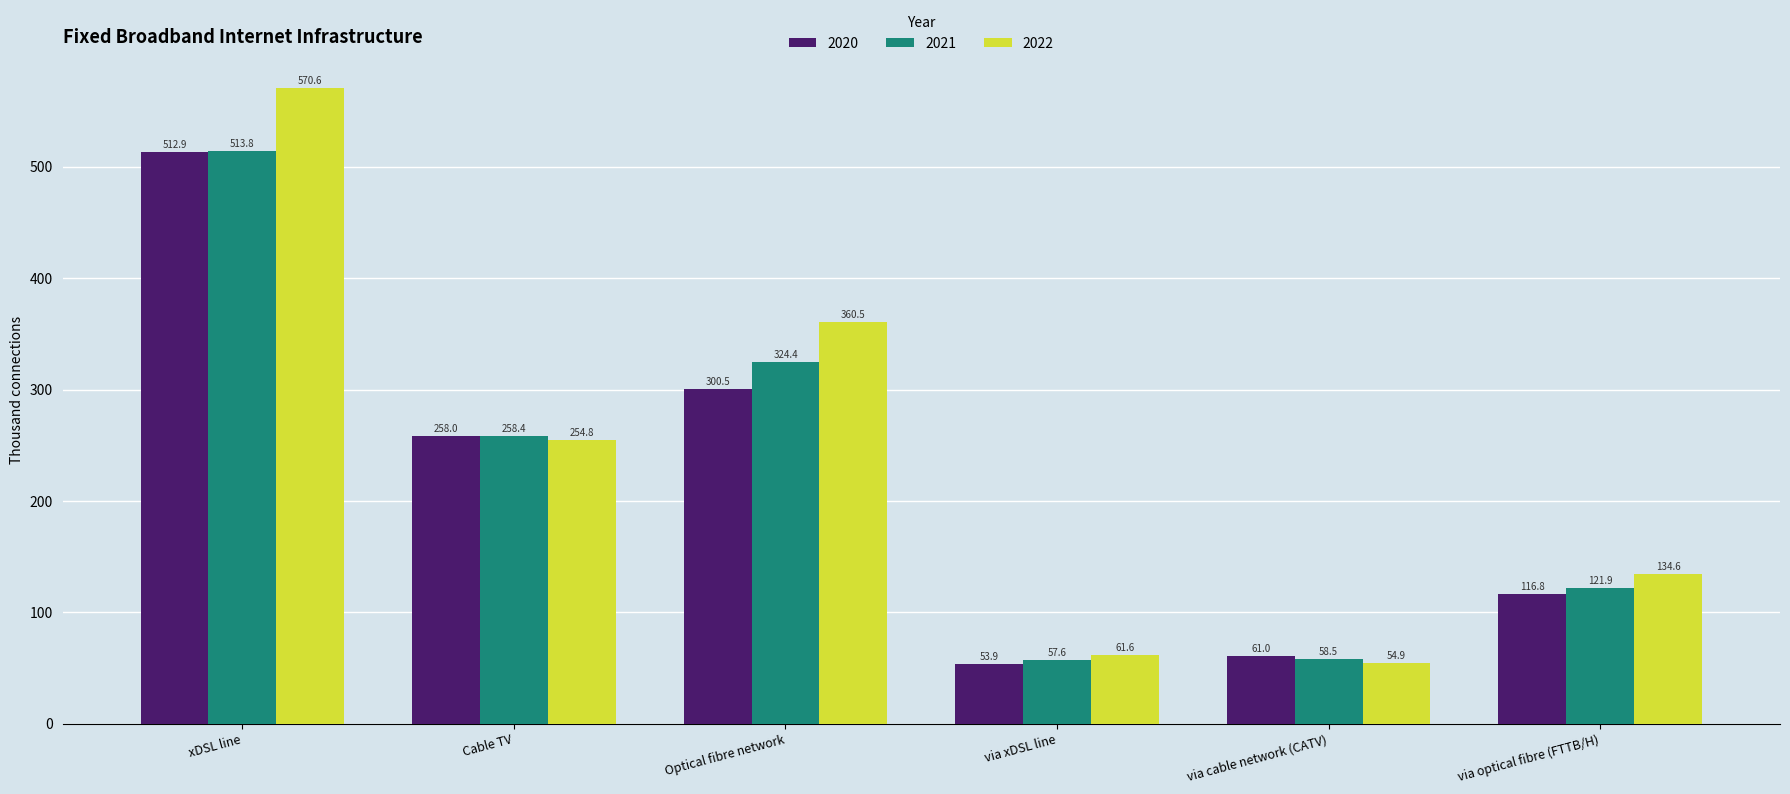

Reading left to right, extract all data points from this chart.

2020: 512.9	258.0	300.5	53.9	61.0	116.8
2021: 513.8	258.4	324.4	57.6	58.5	121.9
2022: 570.6	254.8	360.5	61.6	54.9	134.6